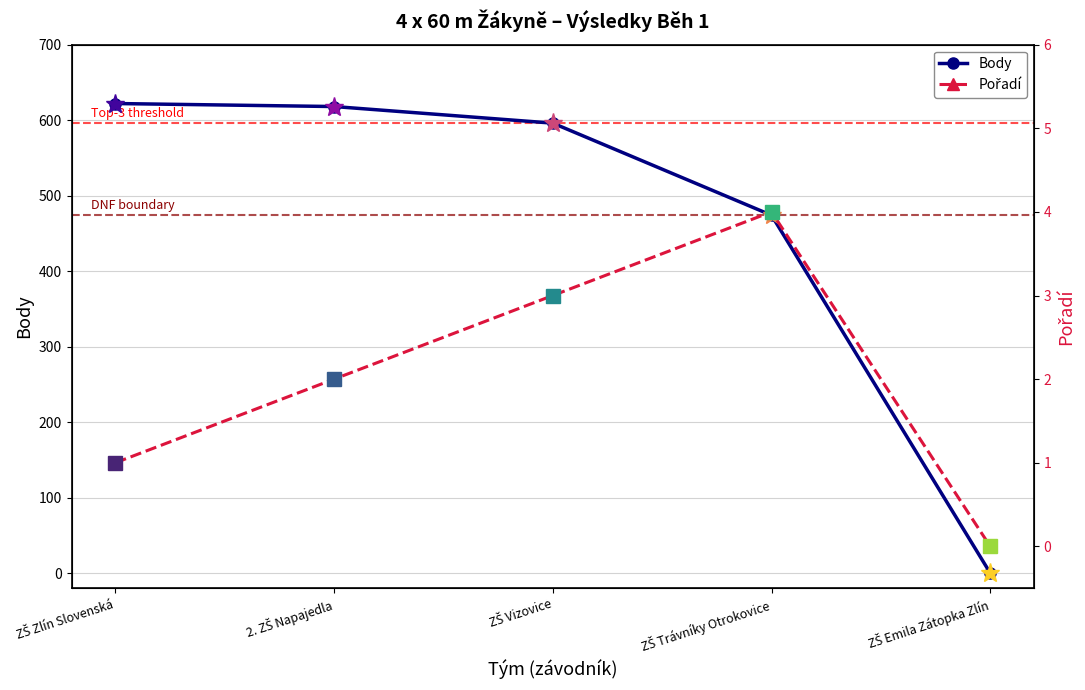

Which category has the highest value across all series?

ZŠ Zlín Slovenská